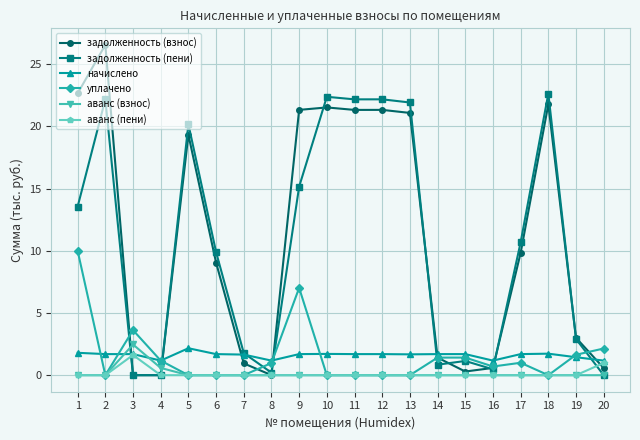

What is the highest value of the начислено series?

2.2